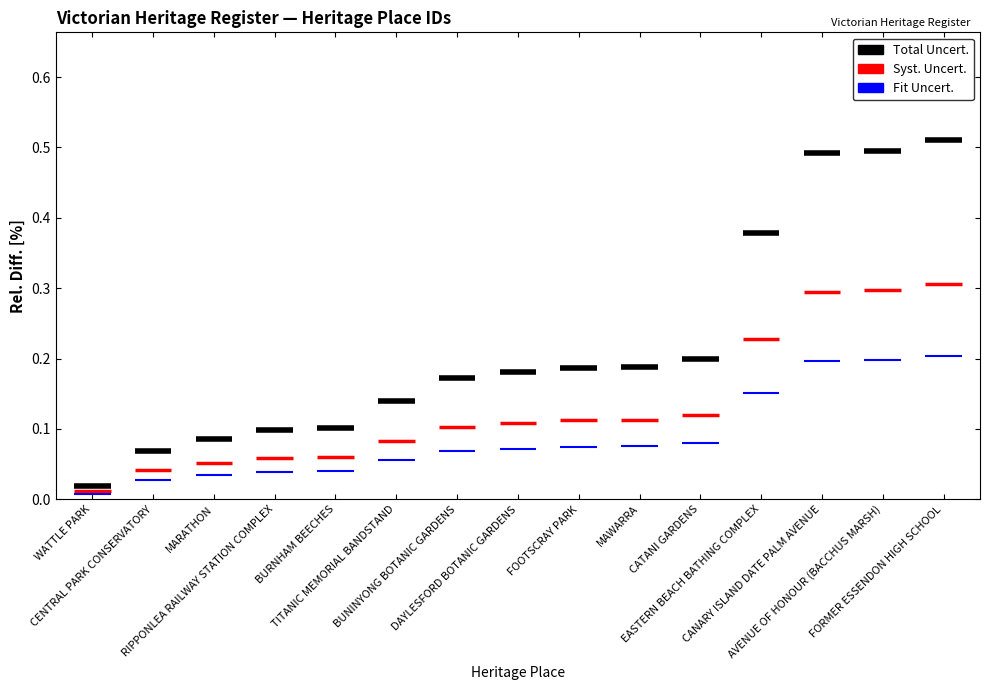

Between CANARY ISLAND DATE PALM AVENUE and WATTLE PARK, which is larger?

CANARY ISLAND DATE PALM AVENUE